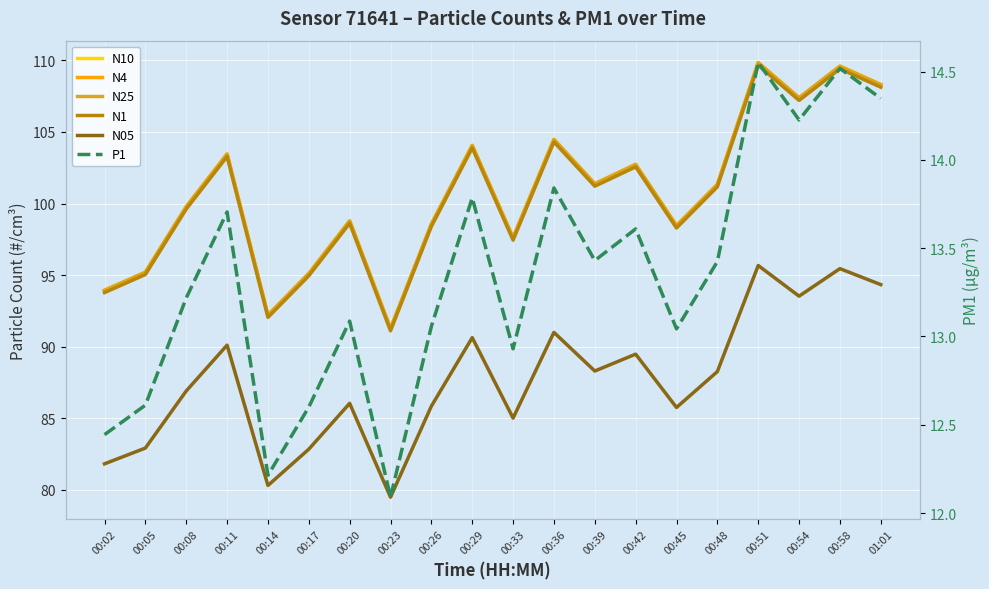

What is the maximum value for N05?

95.7